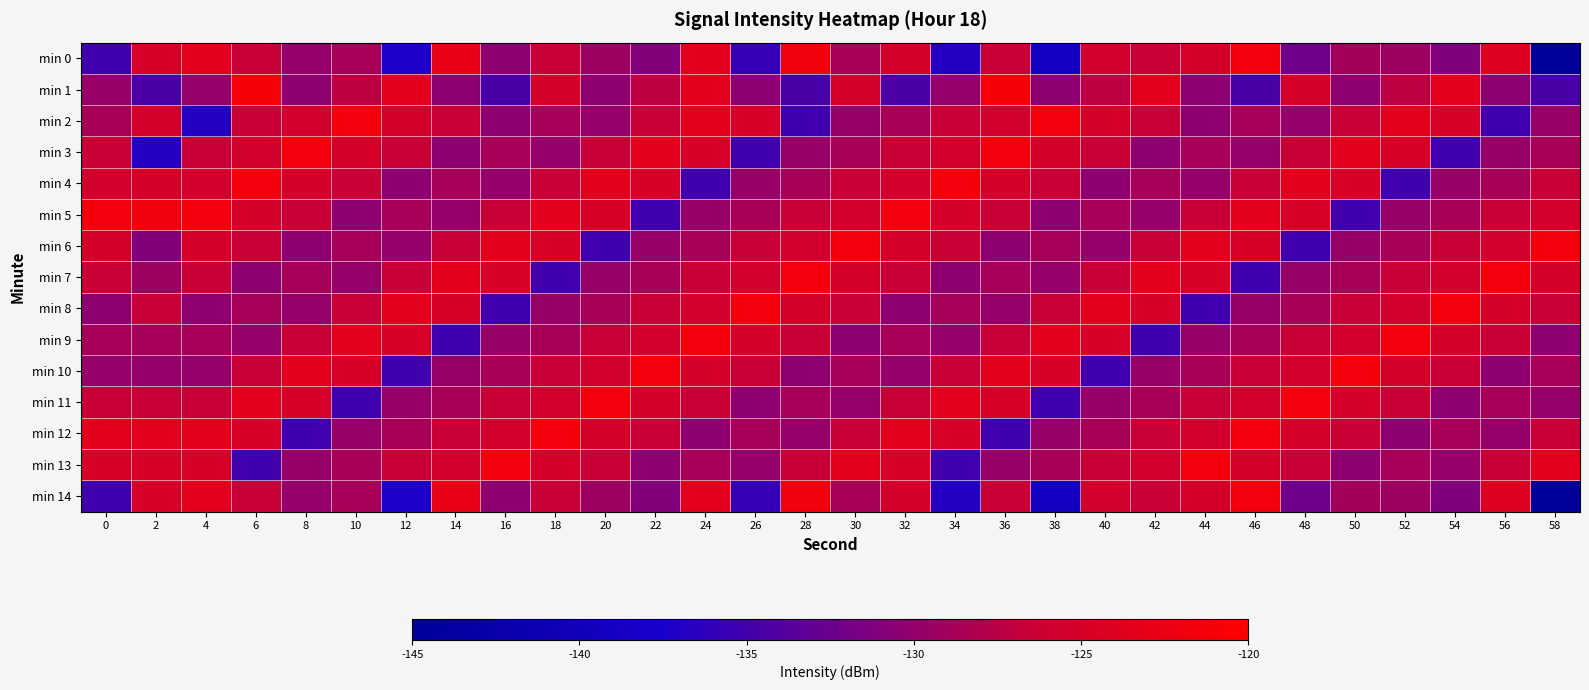

Reading right to left, extract all data points from this chart.

min 0: 58=-144.6	56=-124.2	54=-131.2	52=-129.3	50=-128.9	48=-132.2	46=-121.5	44=-125.1	42=-126.5	40=-125.6	38=-139.2	36=-126.5	34=-136.7	32=-125.4	30=-128.6	28=-121.7	26=-135.8	24=-123.6	22=-131.0	20=-129.3	18=-126.6	16=-130.3	14=-122.9	12=-137.2	10=-128.8	8=-129.8	6=-126.6	4=-123.6	2=-125.0	0=-135.1
min 1: 58=-134.5	56=-130.4	54=-123.5	52=-127.3	50=-130.3	48=-125.2	46=-134.5	44=-130.4	42=-123.5	40=-127.3	38=-130.3	36=-121.0	34=-129.8	32=-134.4	30=-125.2	28=-134.5	26=-130.4	24=-123.5	22=-127.3	20=-130.3	18=-125.2	16=-134.5	14=-130.4	12=-123.5	10=-127.3	8=-130.3	6=-121.0	4=-129.8	2=-134.4	0=-129.7
min 2: 58=-129.7	56=-135.1	54=-125.0	52=-123.6	50=-126.6	48=-129.8	46=-128.8	44=-130.3	42=-126.5	40=-125.1	38=-121.5	36=-125.6	34=-126.5	32=-128.6	30=-129.7	28=-135.1	26=-125.0	24=-123.6	22=-126.6	20=-129.8	18=-128.8	16=-130.3	14=-126.5	12=-125.1	10=-121.5	8=-125.6	6=-126.5	4=-136.7	2=-125.4	0=-128.6
min 3: 58=-128.6	56=-129.7	54=-135.1	52=-125.0	50=-123.6	48=-126.6	46=-129.8	44=-128.8	42=-130.3	40=-126.5	38=-125.1	36=-121.5	34=-125.6	32=-126.5	30=-128.6	28=-129.7	26=-135.1	24=-125.0	22=-123.6	20=-126.6	18=-129.8	16=-128.8	14=-130.3	12=-126.5	10=-125.1	8=-121.5	6=-125.6	4=-126.5	2=-136.7	0=-126.5
min 4: 58=-126.5	56=-128.6	54=-129.7	52=-135.1	50=-125.0	48=-123.6	46=-126.6	44=-129.8	42=-128.8	40=-130.3	38=-126.5	36=-125.1	34=-121.5	32=-125.6	30=-126.5	28=-128.6	26=-129.7	24=-135.1	22=-125.0	20=-123.6	18=-126.6	16=-129.8	14=-128.8	12=-130.3	10=-126.5	8=-125.1	6=-121.5	4=-125.6	2=-125.1	0=-125.6
min 5: 58=-125.6	56=-126.5	54=-128.6	52=-129.7	50=-135.1	48=-125.0	46=-123.6	44=-126.6	42=-129.8	40=-128.8	38=-130.3	36=-126.5	34=-125.1	32=-121.5	30=-125.6	28=-126.5	26=-128.6	24=-129.7	22=-135.1	20=-125.0	18=-123.6	16=-126.6	14=-129.8	12=-128.8	10=-130.3	8=-126.5	6=-125.1	4=-121.5	2=-121.7	0=-121.5
min 6: 58=-121.5	56=-125.6	54=-126.5	52=-128.6	50=-129.7	48=-135.1	46=-125.0	44=-123.6	42=-126.6	40=-129.8	38=-128.8	36=-130.3	34=-126.5	32=-125.1	30=-121.5	28=-125.6	26=-126.5	24=-128.6	22=-129.7	20=-135.1	18=-125.0	16=-123.6	14=-126.6	12=-129.8	10=-128.8	8=-130.3	6=-126.5	4=-125.1	2=-131.0	0=-125.1
min 7: 58=-125.1	56=-121.5	54=-125.6	52=-126.5	50=-128.6	48=-129.7	46=-135.1	44=-125.0	42=-123.6	40=-126.6	38=-129.8	36=-128.8	34=-130.3	32=-126.5	30=-125.1	28=-121.5	26=-125.6	24=-126.5	22=-128.6	20=-129.7	18=-135.1	16=-125.0	14=-123.6	12=-126.6	10=-129.8	8=-128.8	6=-130.3	4=-126.5	2=-129.3	0=-126.5
min 8: 58=-126.5	56=-125.1	54=-121.5	52=-125.6	50=-126.5	48=-128.6	46=-129.7	44=-135.1	42=-125.0	40=-123.6	38=-126.6	36=-129.8	34=-128.8	32=-130.3	30=-126.5	28=-125.1	26=-121.5	24=-125.6	22=-126.5	20=-128.6	18=-129.7	16=-135.1	14=-125.0	12=-123.6	10=-126.6	8=-129.8	6=-128.8	4=-130.3	2=-126.6	0=-130.3
min 9: 58=-130.3	56=-126.5	54=-125.1	52=-121.5	50=-125.6	48=-126.5	46=-128.6	44=-129.7	42=-135.1	40=-125.0	38=-123.6	36=-126.6	34=-129.8	32=-128.8	30=-130.3	28=-126.5	26=-125.1	24=-121.5	22=-125.6	20=-126.5	18=-128.6	16=-129.7	14=-135.1	12=-125.0	10=-123.6	8=-126.6	6=-129.8	4=-128.8	2=-128.8	0=-128.8
min 10: 58=-128.8	56=-130.3	54=-126.5	52=-125.1	50=-121.5	48=-125.6	46=-126.5	44=-128.6	42=-129.7	40=-135.1	38=-125.0	36=-123.6	34=-126.6	32=-129.8	30=-128.8	28=-130.3	26=-126.5	24=-125.1	22=-121.5	20=-125.6	18=-126.5	16=-128.6	14=-129.7	12=-135.1	10=-125.0	8=-123.6	6=-126.6	4=-129.8	2=-129.8	0=-129.8
min 11: 58=-129.8	56=-128.8	54=-130.3	52=-126.5	50=-125.1	48=-121.5	46=-125.6	44=-126.5	42=-128.6	40=-129.7	38=-135.1	36=-125.0	34=-123.6	32=-126.6	30=-129.8	28=-128.8	26=-130.3	24=-126.5	22=-125.1	20=-121.5	18=-125.6	16=-126.5	14=-128.6	12=-129.7	10=-135.1	8=-125.0	6=-123.6	4=-126.6	2=-126.6	0=-126.6
min 12: 58=-126.6	56=-129.8	54=-128.8	52=-130.3	50=-126.5	48=-125.1	46=-121.5	44=-125.6	42=-126.5	40=-128.6	38=-129.7	36=-135.1	34=-125.0	32=-123.6	30=-126.6	28=-129.8	26=-128.8	24=-130.3	22=-126.5	20=-125.1	18=-121.5	16=-125.6	14=-126.5	12=-128.6	10=-129.7	8=-135.1	6=-125.0	4=-123.6	2=-123.6	0=-123.6
min 13: 58=-123.6	56=-126.6	54=-129.8	52=-128.8	50=-130.3	48=-126.5	46=-125.1	44=-121.5	42=-125.6	40=-126.5	38=-128.6	36=-129.7	34=-135.1	32=-125.0	30=-123.6	28=-126.6	26=-129.8	24=-128.8	22=-130.3	20=-126.5	18=-125.1	16=-121.5	14=-125.6	12=-126.5	10=-128.6	8=-129.7	6=-135.1	4=-125.0	2=-125.0	0=-125.0
min 14: 58=-144.6	56=-124.2	54=-131.2	52=-129.3	50=-128.9	48=-132.2	46=-121.5	44=-125.1	42=-126.5	40=-125.6	38=-139.2	36=-126.5	34=-136.7	32=-125.4	30=-128.6	28=-121.7	26=-135.8	24=-123.6	22=-131.0	20=-129.3	18=-126.6	16=-130.3	14=-122.9	12=-137.2	10=-128.8	8=-129.8	6=-126.6	4=-123.6	2=-125.0	0=-135.1